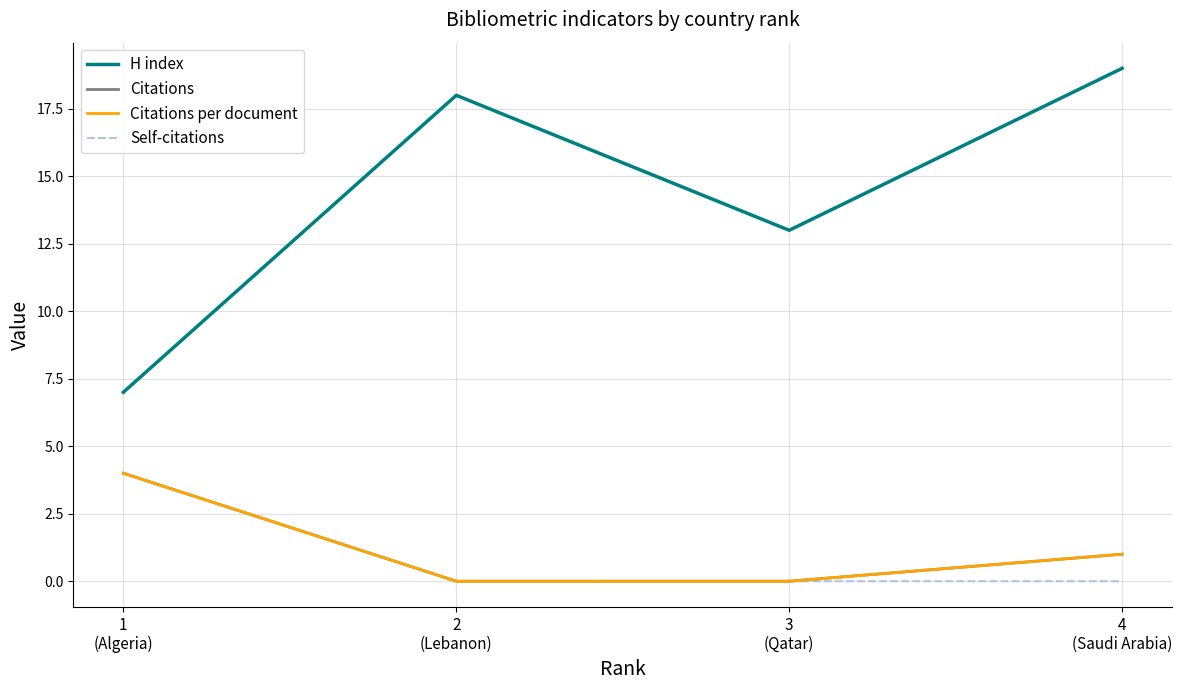

What is the difference between the Self-citations values at 1
(Algeria) and 2
(Lebanon)?

4